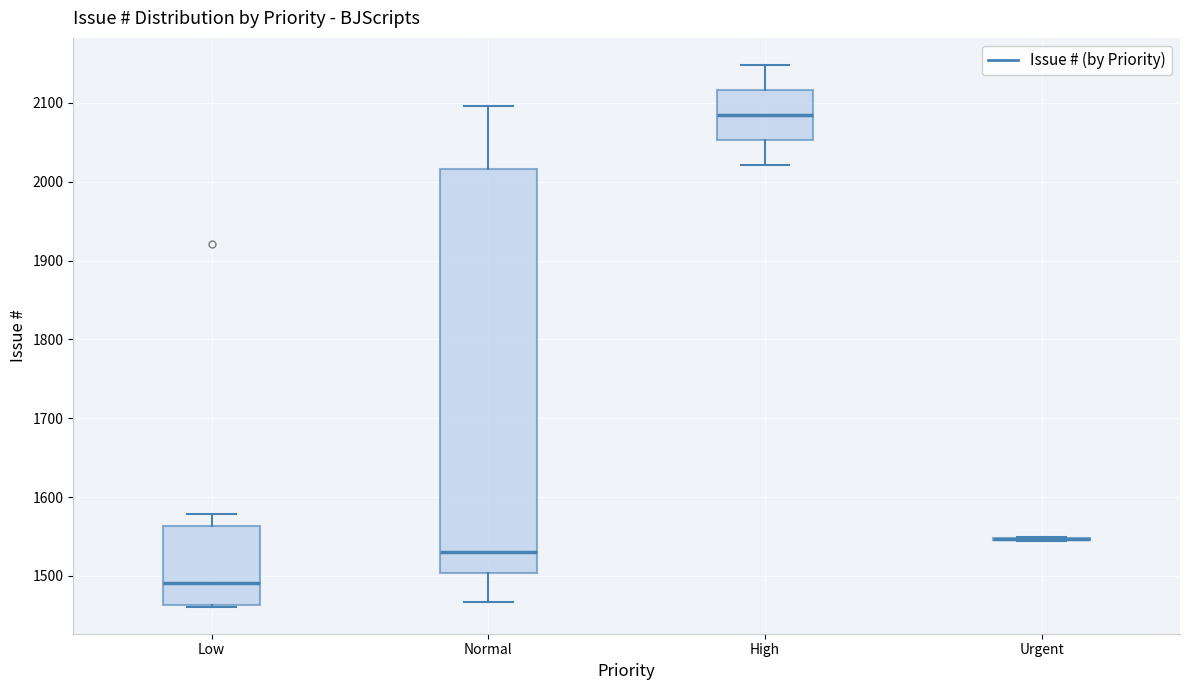

Reading left to right, read every box against the y-axis: the position of its median line, the range the box covers, and the ends of its whiskers. The values are not printed on the chart, so give them approximately, as read against the axis.

Low: median 1490, box 1460 to 1560, whiskers 1460 to 1580
Normal: median 1530, box 1500 to 2020, whiskers 1470 to 2100
High: median 2080, box 2050 to 2120, whiskers 2020 to 2150
Urgent: box collapsed to a line at 1550, whiskers 1540 to 1550